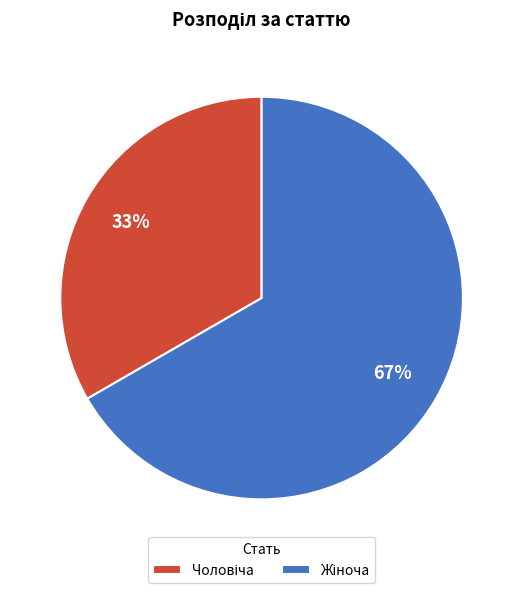

Does any single category account for the majority?

Yes